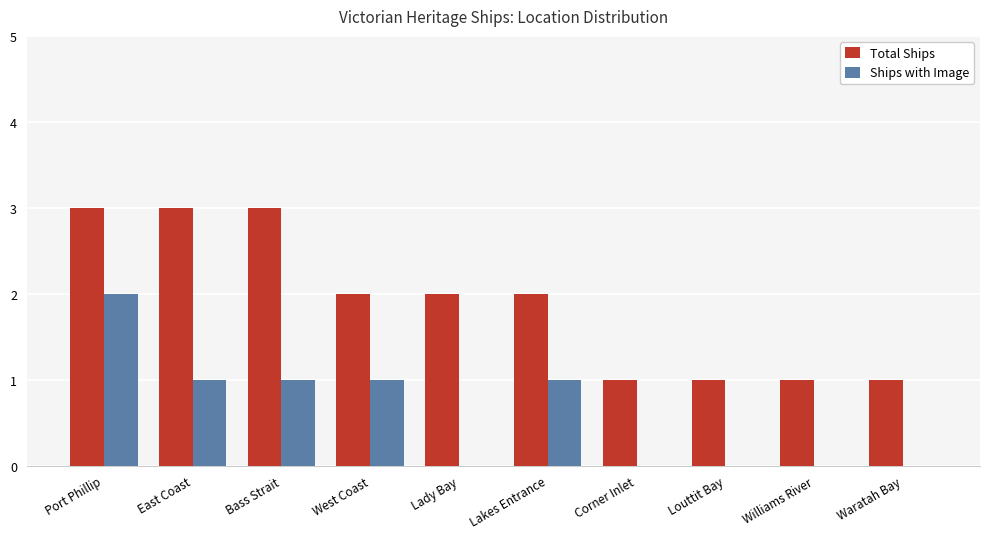

The value of Ships with Image at West Coast is 0. True or false?

False